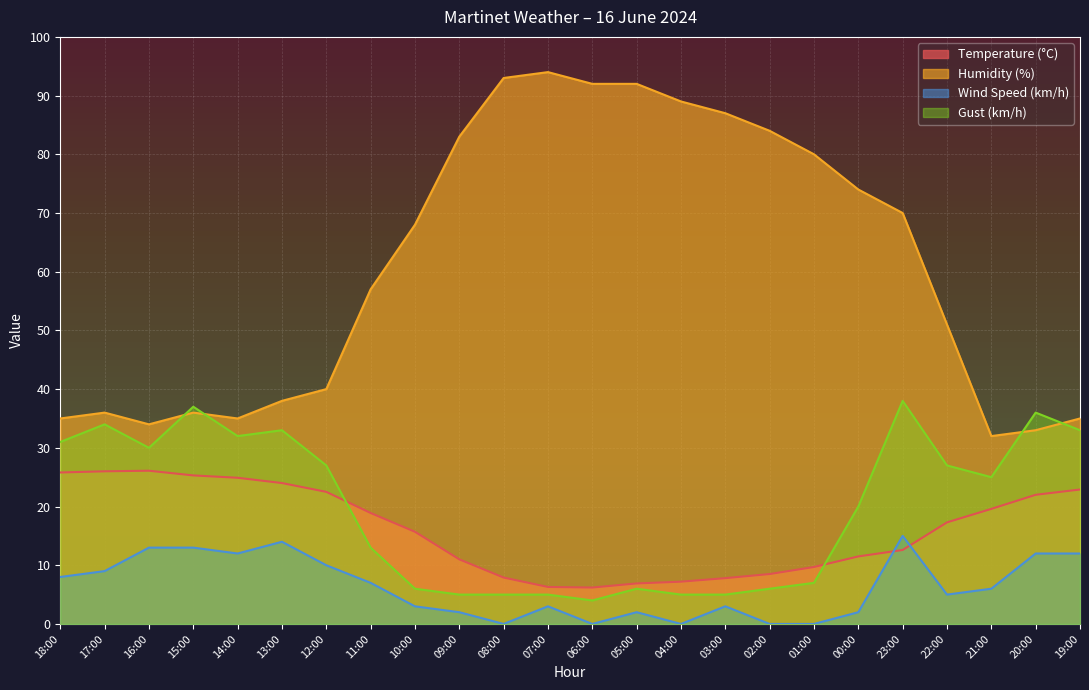

How many data points in Wind Speed (km/h) are less than 6?

12